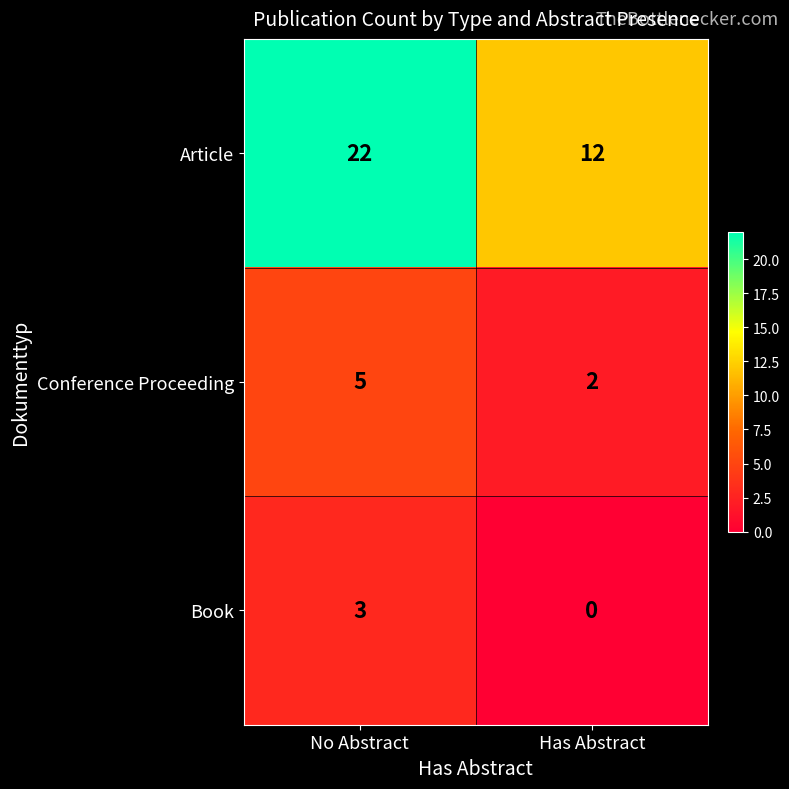

What is the difference between the Conference Proceeding values at No Abstract and Has Abstract?

3